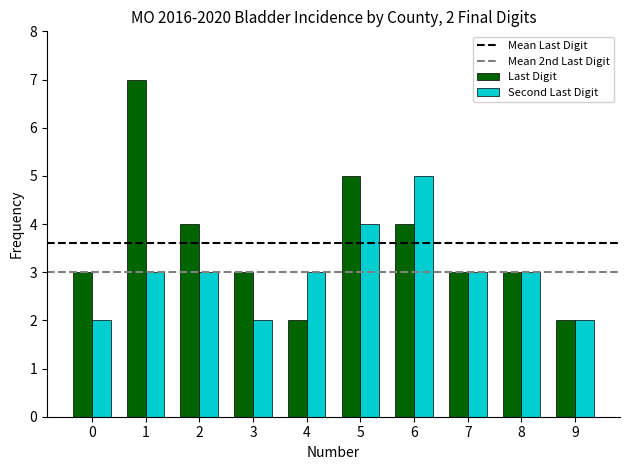

What is the value of the Second Last Digit bar at the 3rd from the left?

3